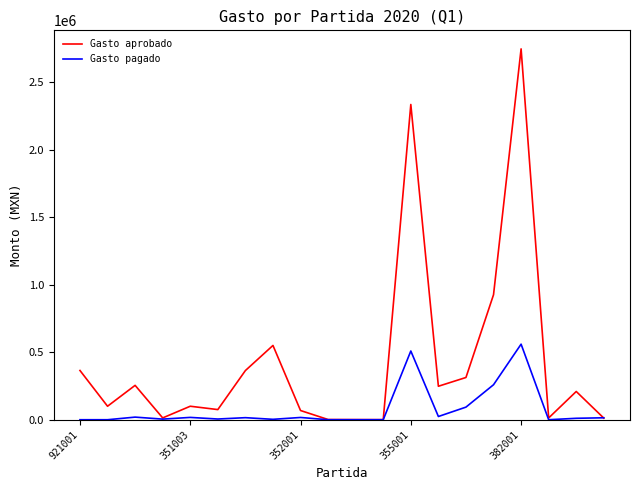

What is the maximum value for Gasto aprobado?

2748866.0